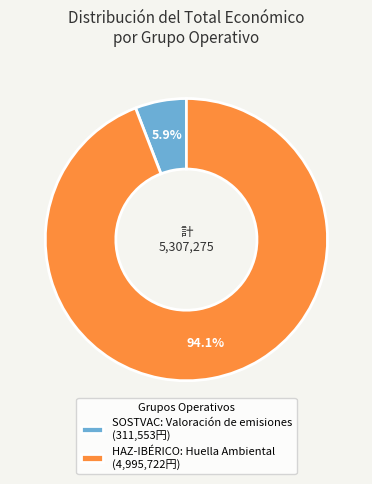

Which has a higher value, HAZ-IBÉRICO: Huella Ambiental or SOSTVAC: Valoración de emisiones?

HAZ-IBÉRICO: Huella Ambiental